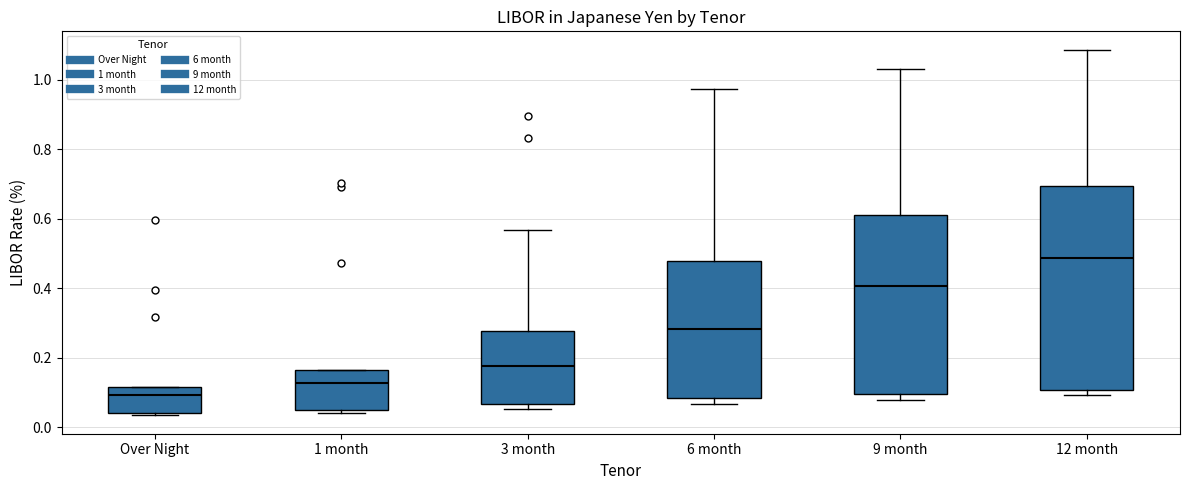

Which box's median line is the lowest?

Over Night